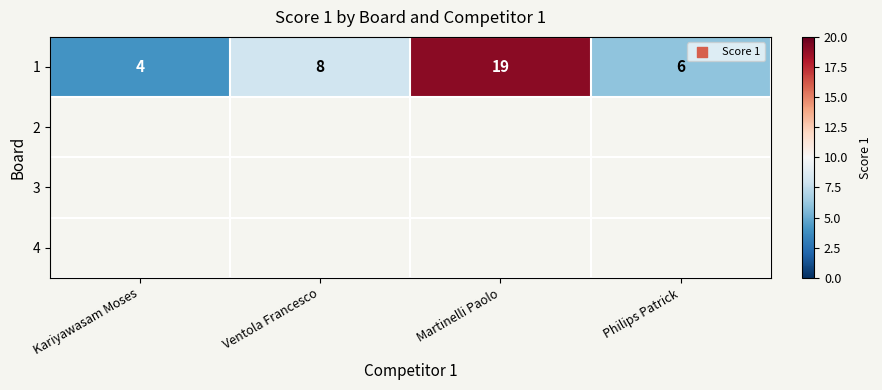

The 1 series shows 4 at Kariyawasam Moses. True or false?

True